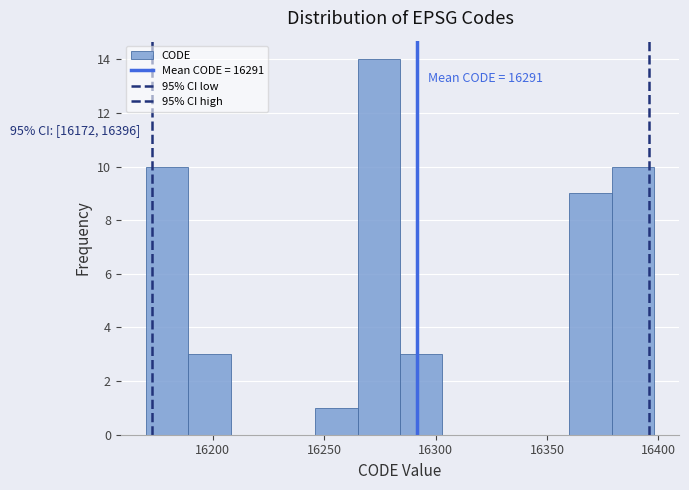

Read against the x-axis, roughly where is the centre of the tallest bar?

16275